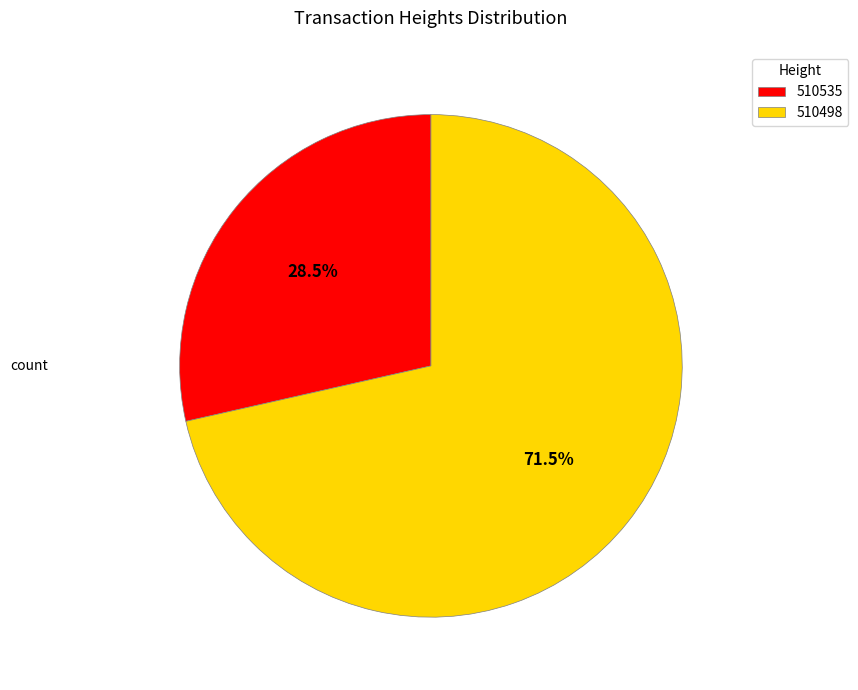

What percentage do 510498 and 510535 together represent?

100.0%